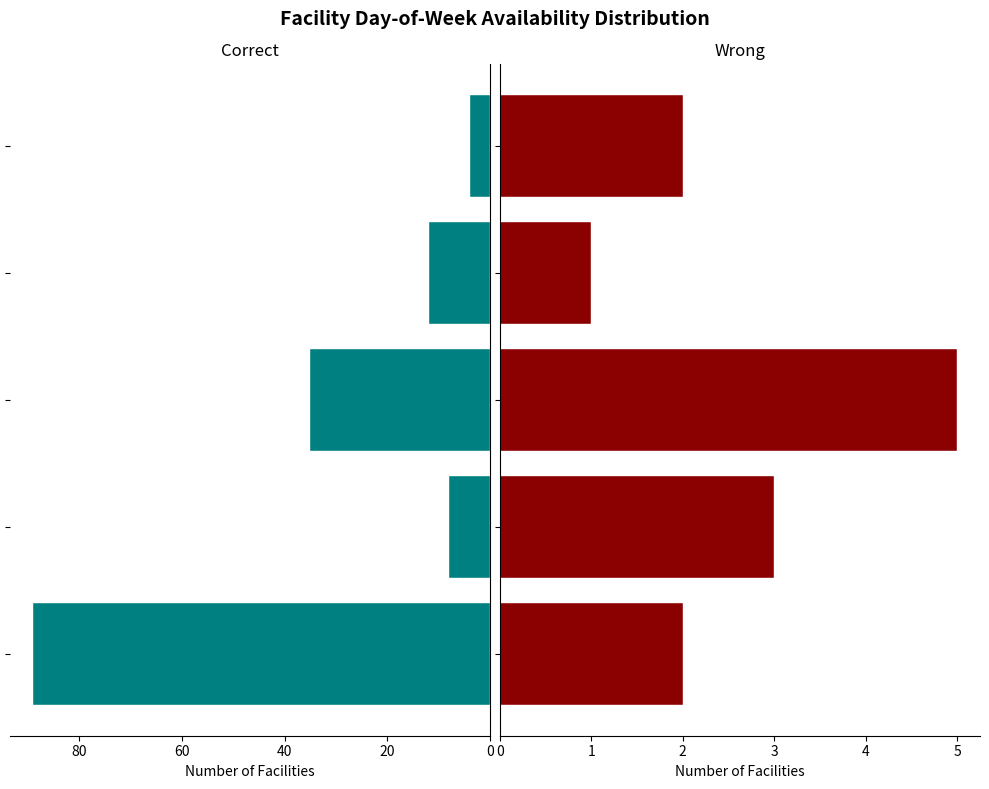

What is the difference between the Correct values at 火水木金土日 and 月火水木金土?

8